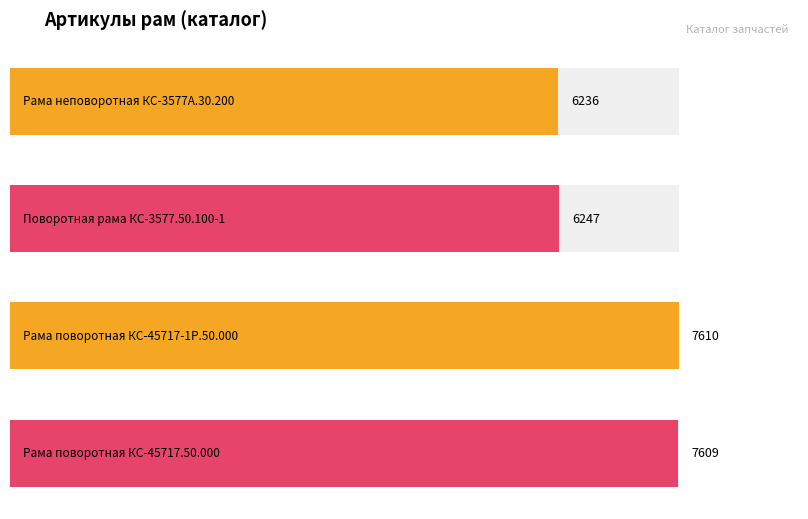

What is the change in value from Рама поворотная КС-45717-1Р.50.000 to Рама поворотная КС-45717.50.000?

-1